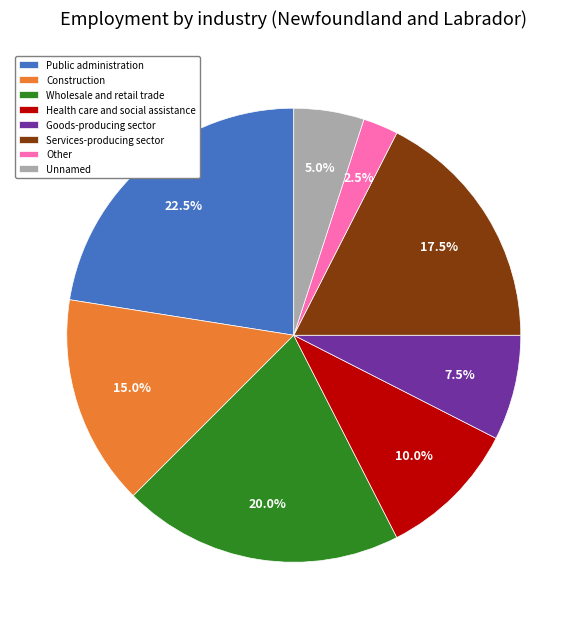

To the nearest percent, what is the difference between the largest and smallest slice percentages?

20%